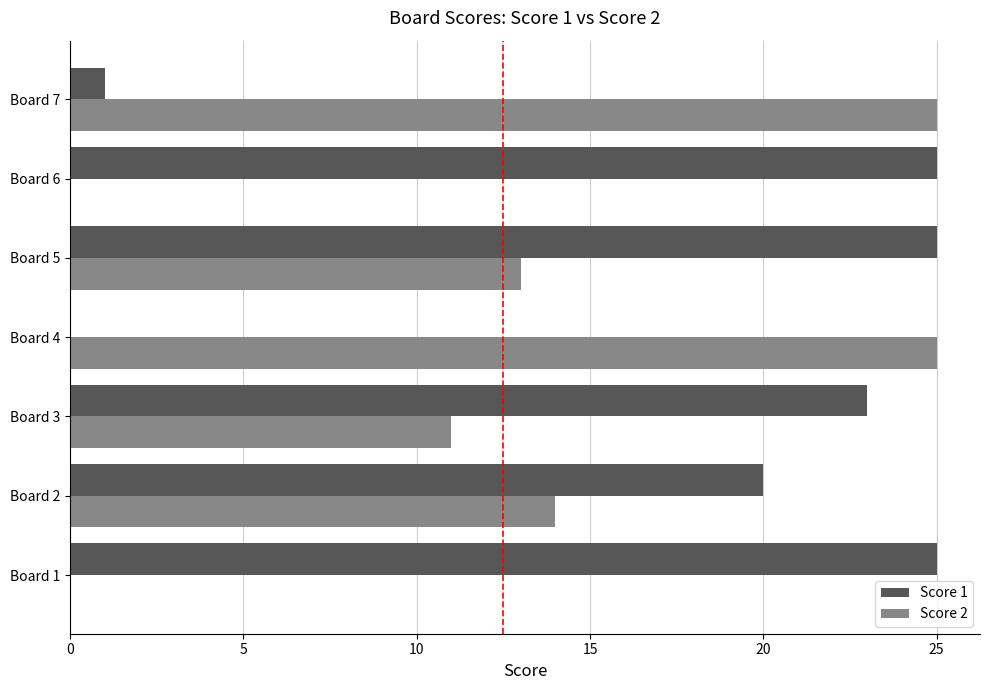

Count the number of data series in this chart.

2